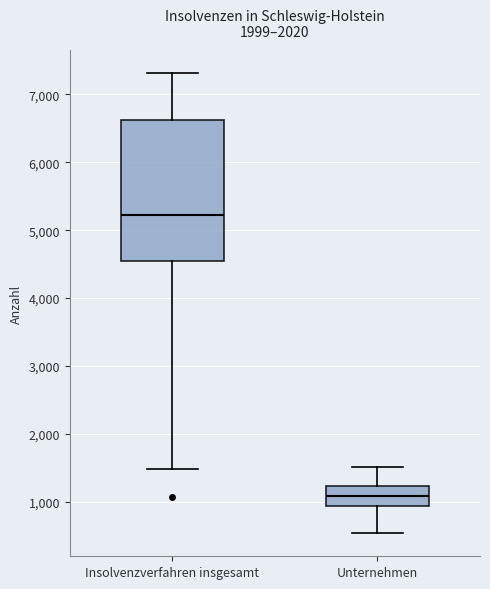

Comparing the boxes themselves (not the whiskers), which one is the tallest?

Insolvenzverfahren insgesamt